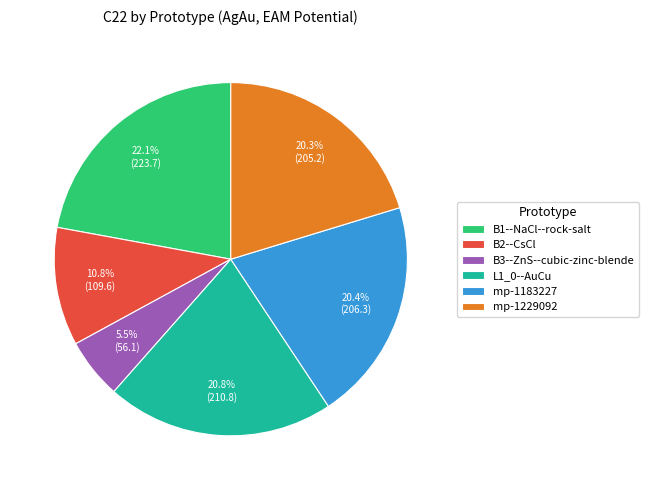

Approximately how many times larger is the value at B1--NaCl--rock-salt compared to B2--CsCl?

2.0